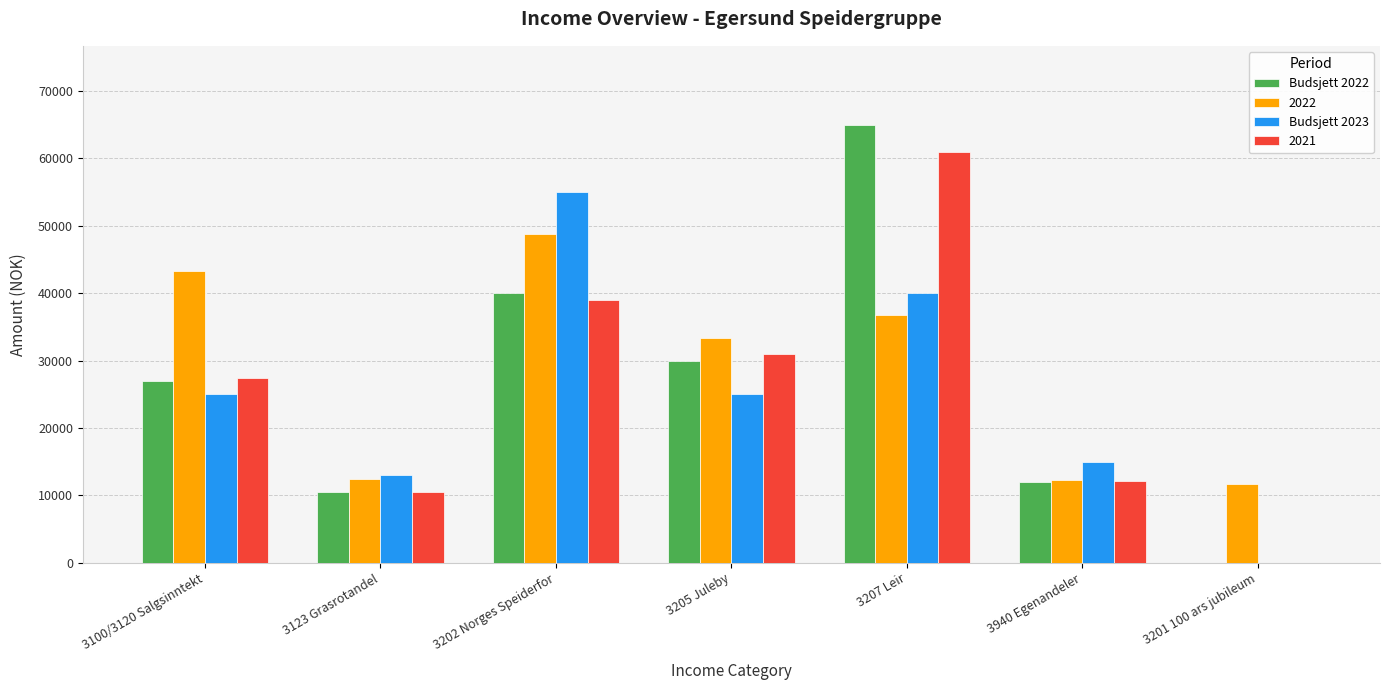

Is it true that Budsjett 2023 equals 40000.0 at 3207 Leir?

True